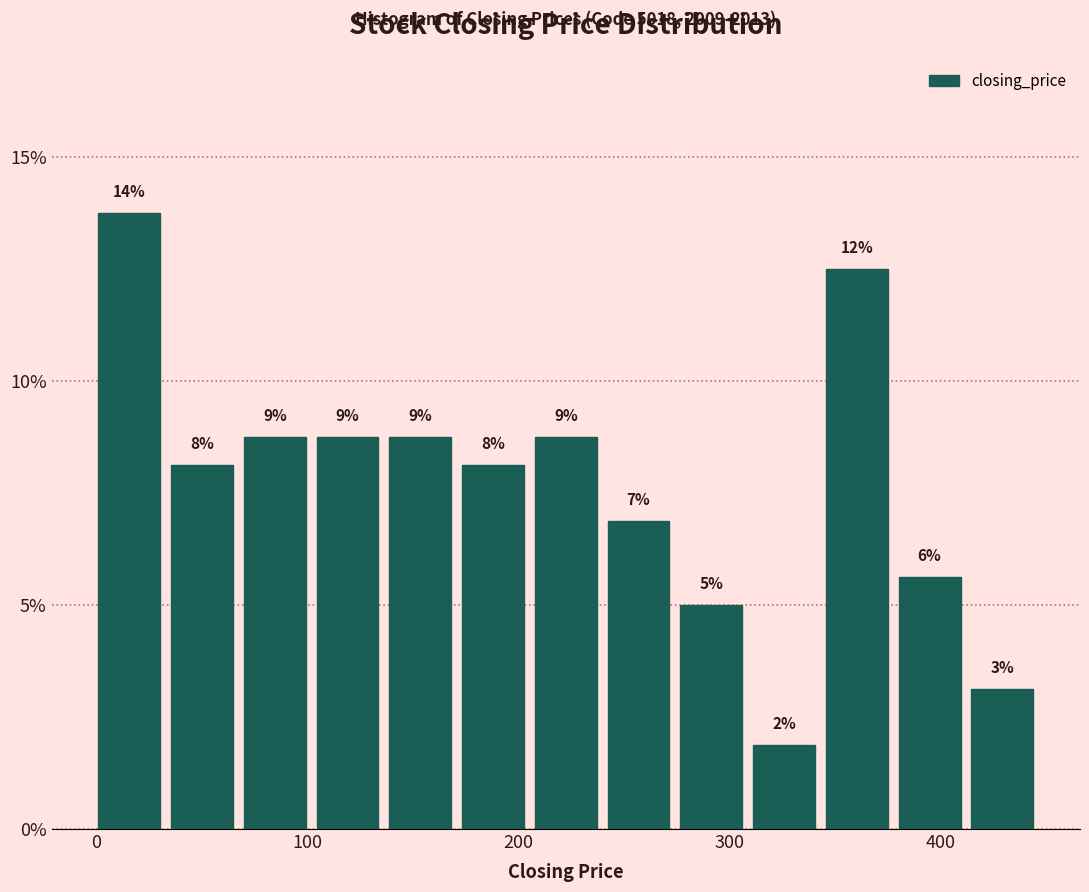

Read against the x-axis, roughly where is the centre of the tallest bar?

20